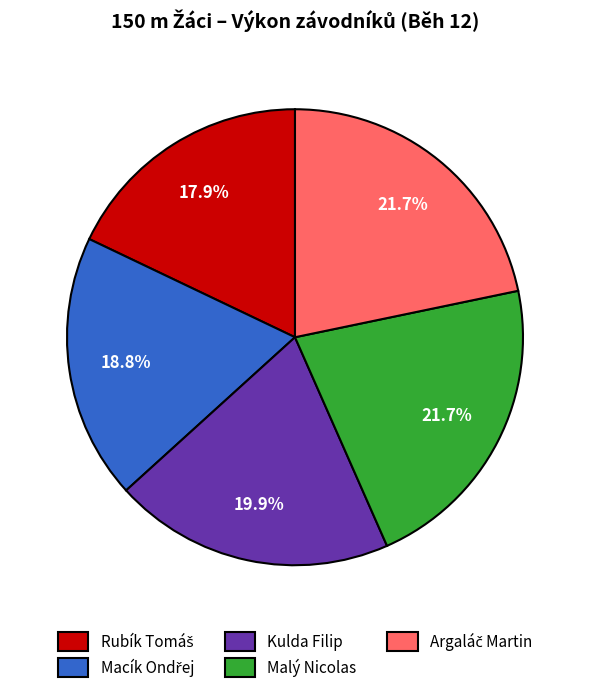

What is the ratio of the value at Kulda Filip to the value at Malý Nicolas?

0.9